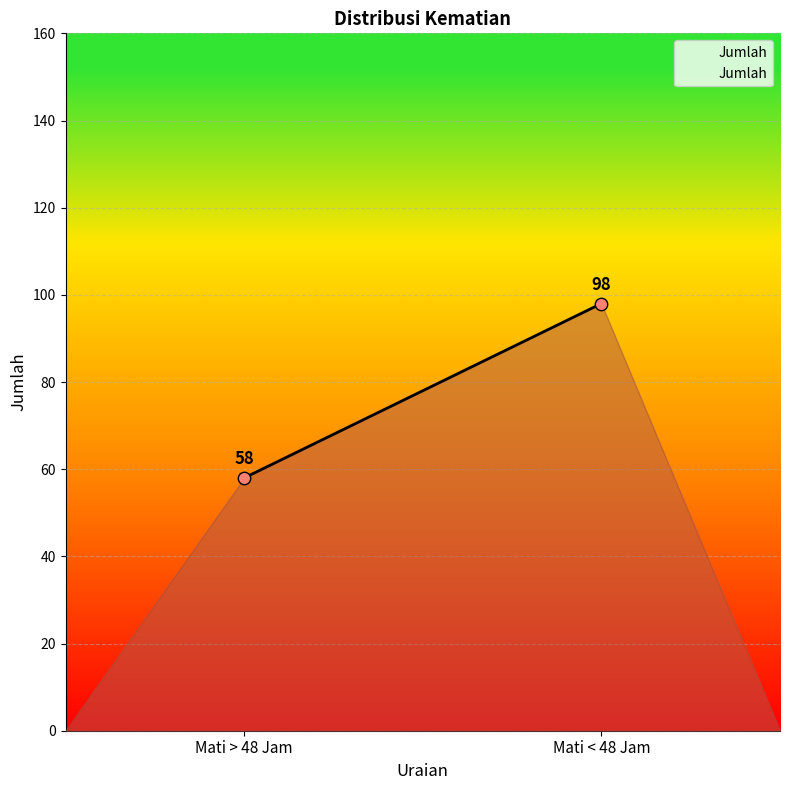

What is the range of Y values (max minus min)?

40